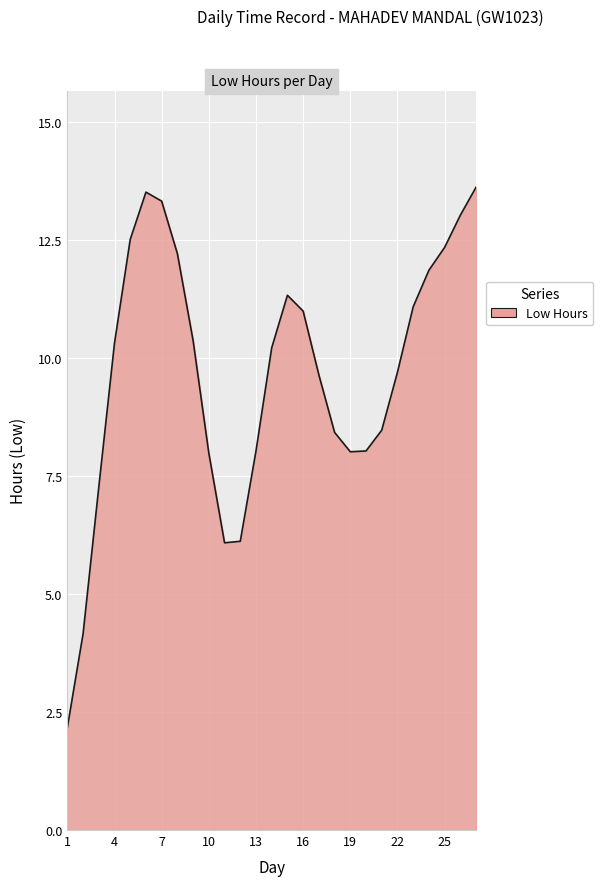

What is the difference between the maximum and minimum values?

11.5